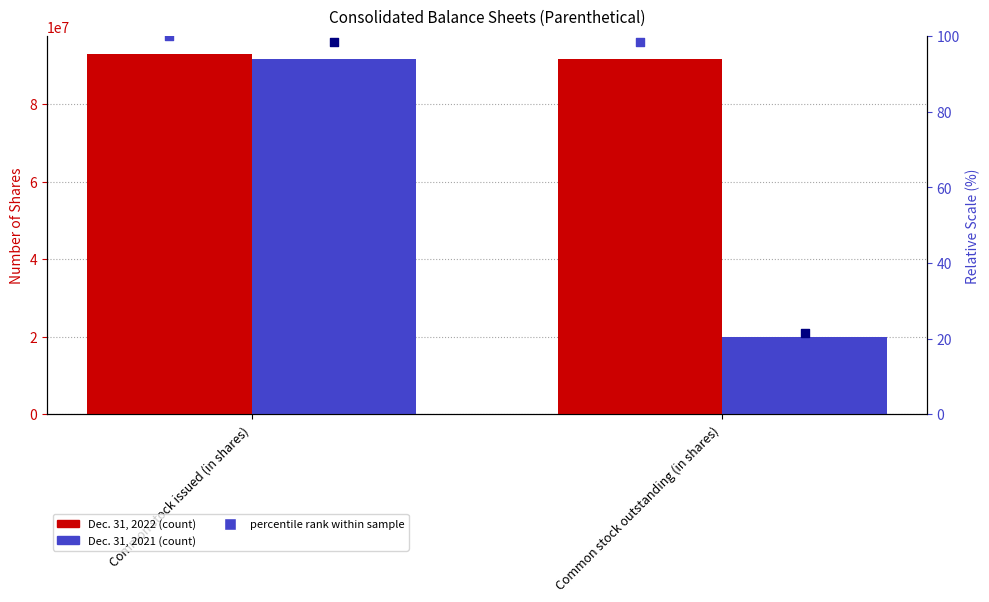

Is the value of Dec. 31, 2022 % at Common stock outstanding (in shares) greater than the value of Dec. 31, 2021 at Common stock issued (in shares)?

No